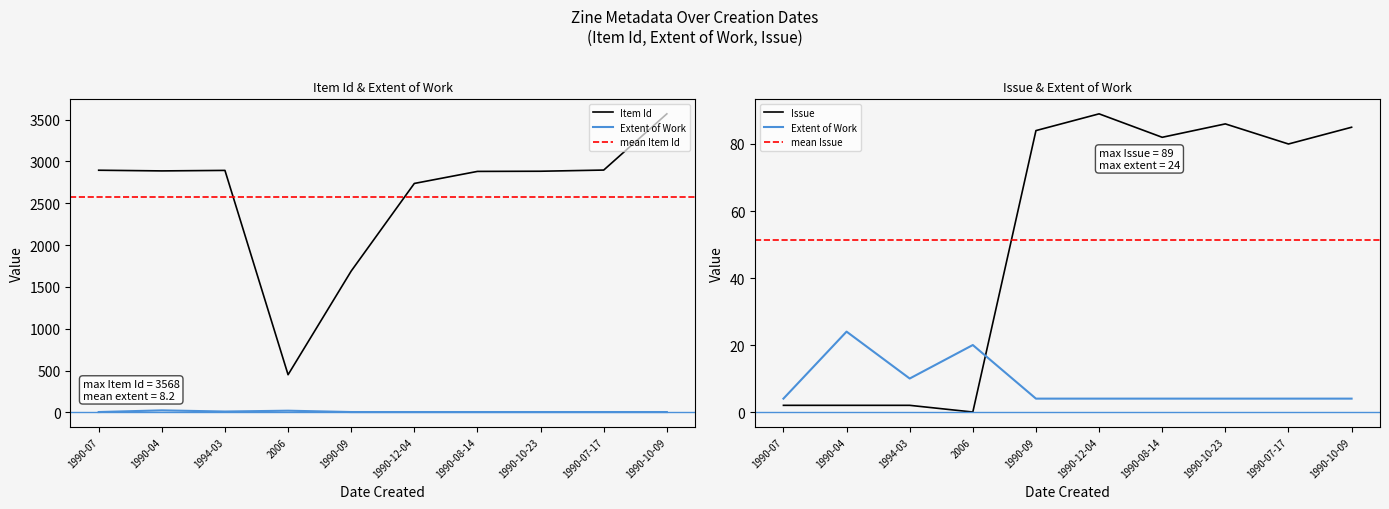

At which label does Item Id reach its minimum?

2006